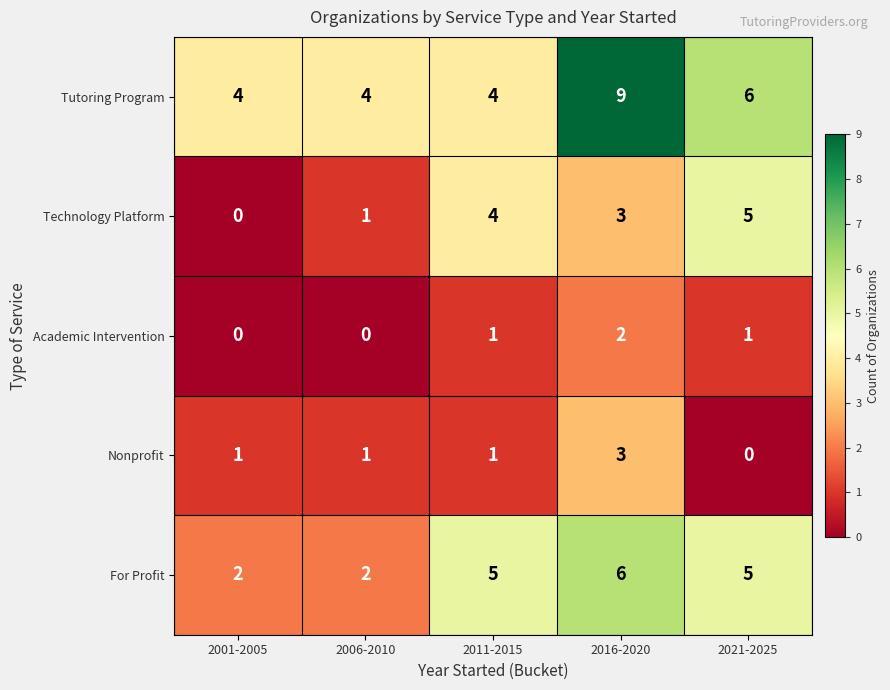

What is the difference between the highest and lowest values at 2001-2005?

4